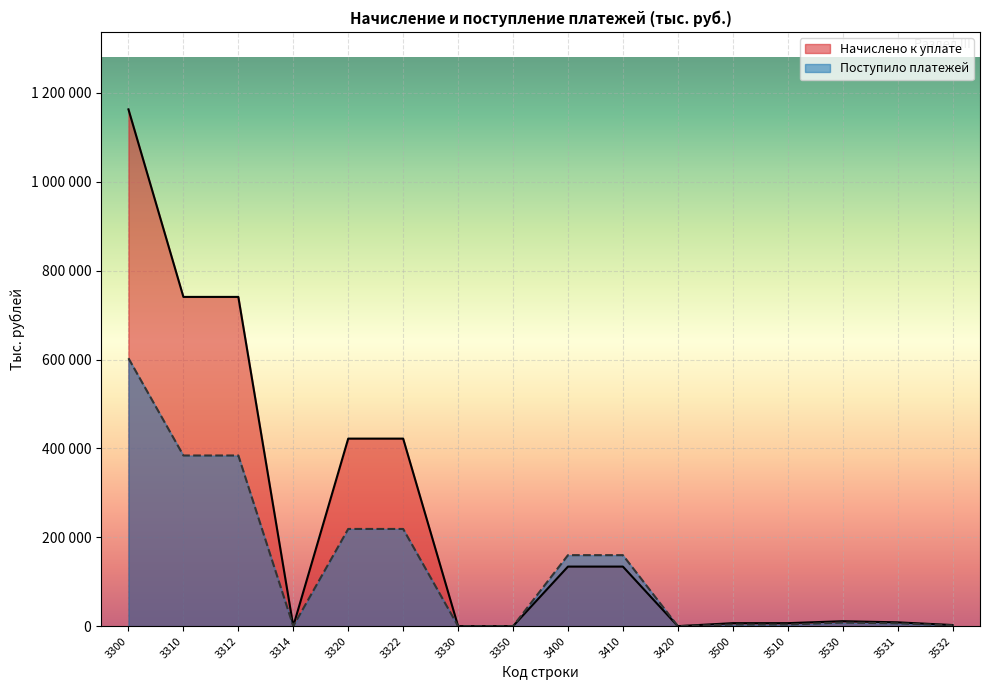

The value of Начислено к уплате at 3300 is 1163015. True or false?

True